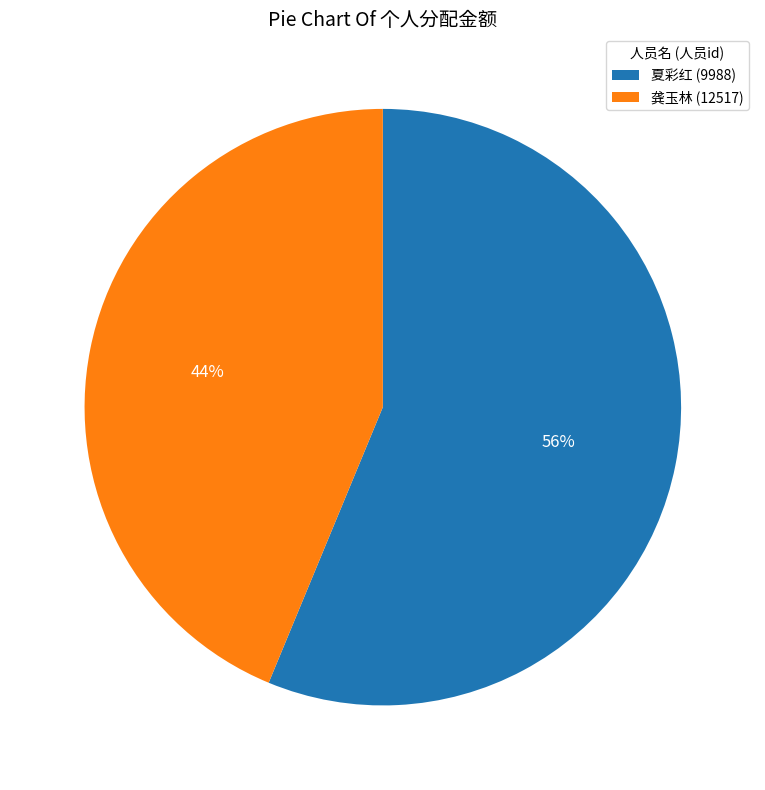

Combined, do 龚玉林 (12517) and 夏彩红 (9988) account for over 50%?

Yes